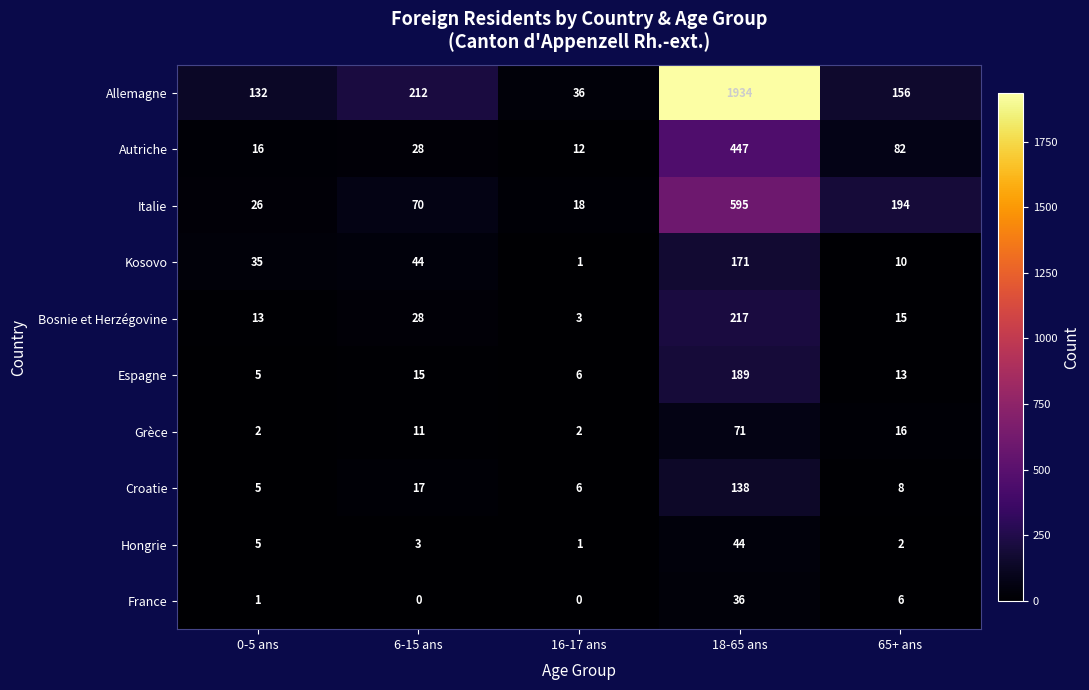

Read the Espagne value at 65+ ans, to the nearest 5.

15